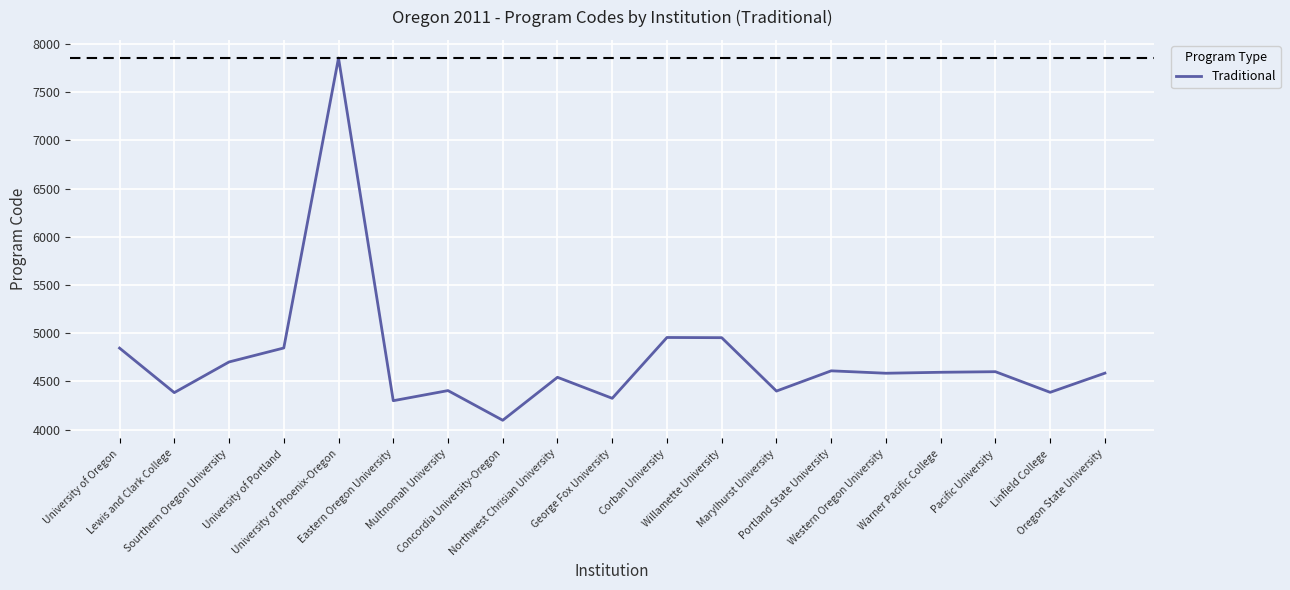

What is the minimum value shown in the chart?

4097